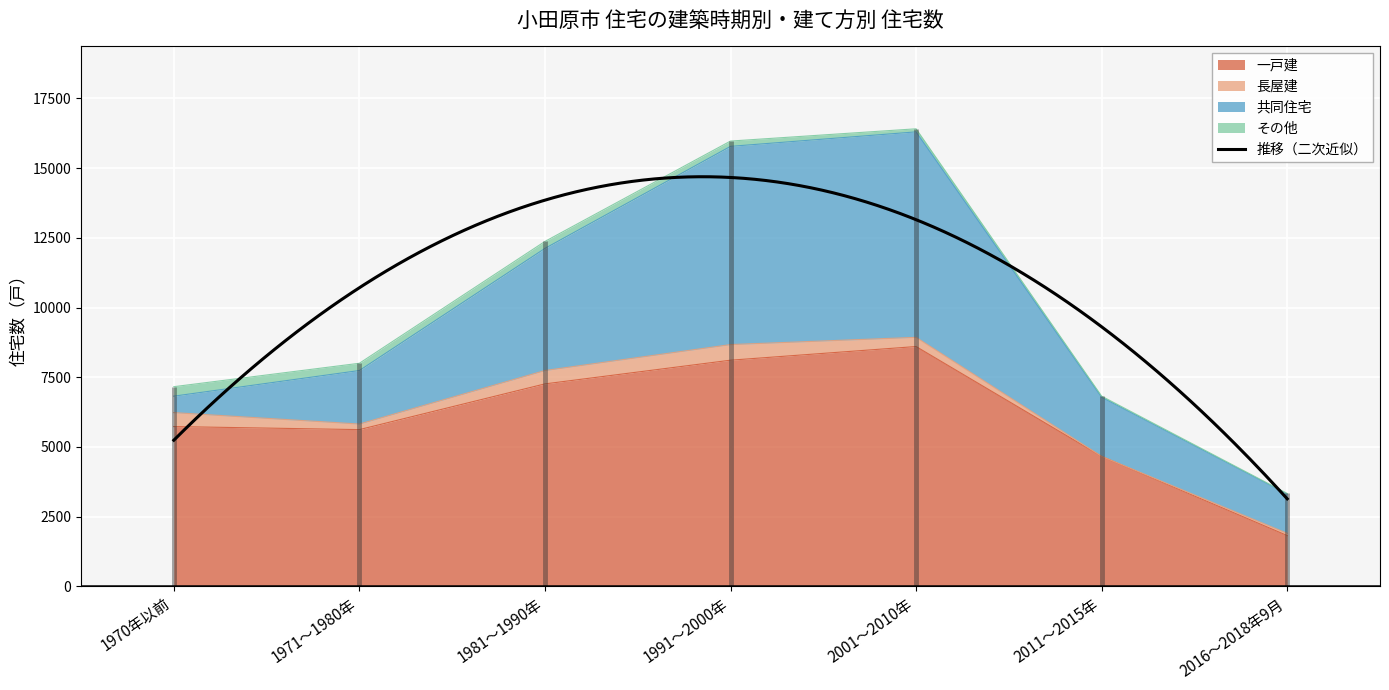

At which category is the sum across all series the highest?

2001～2010年